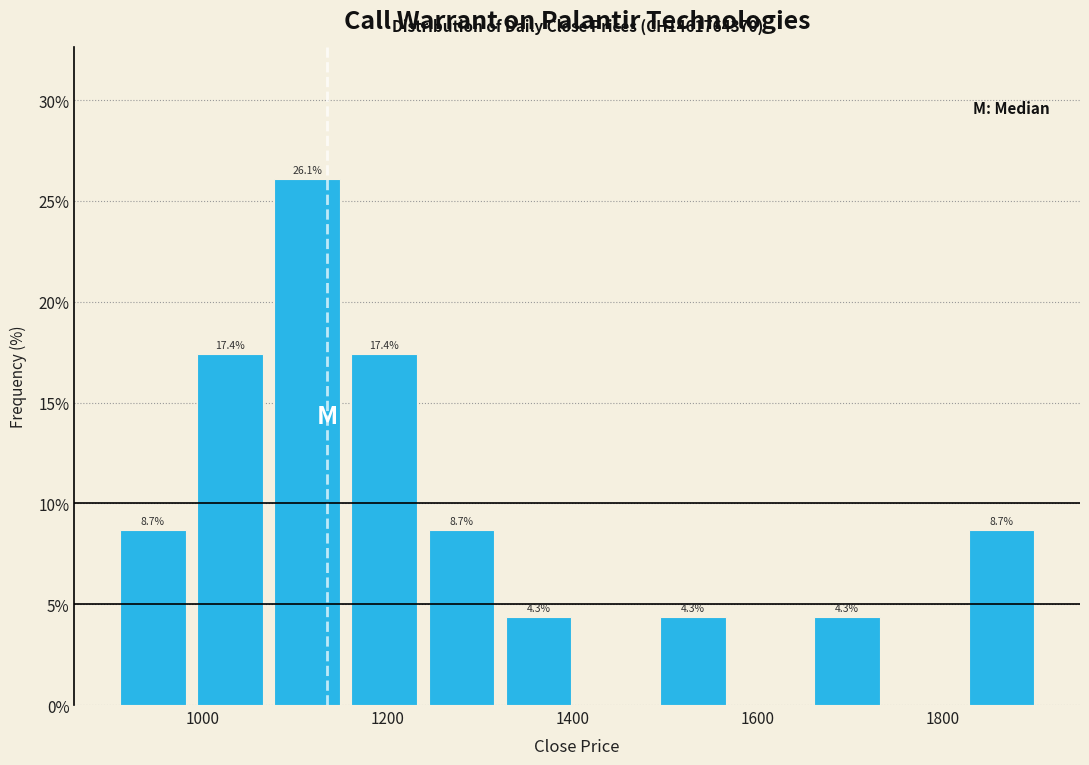

Which range on the x-axis has the tallest bar?

1080 to 1160